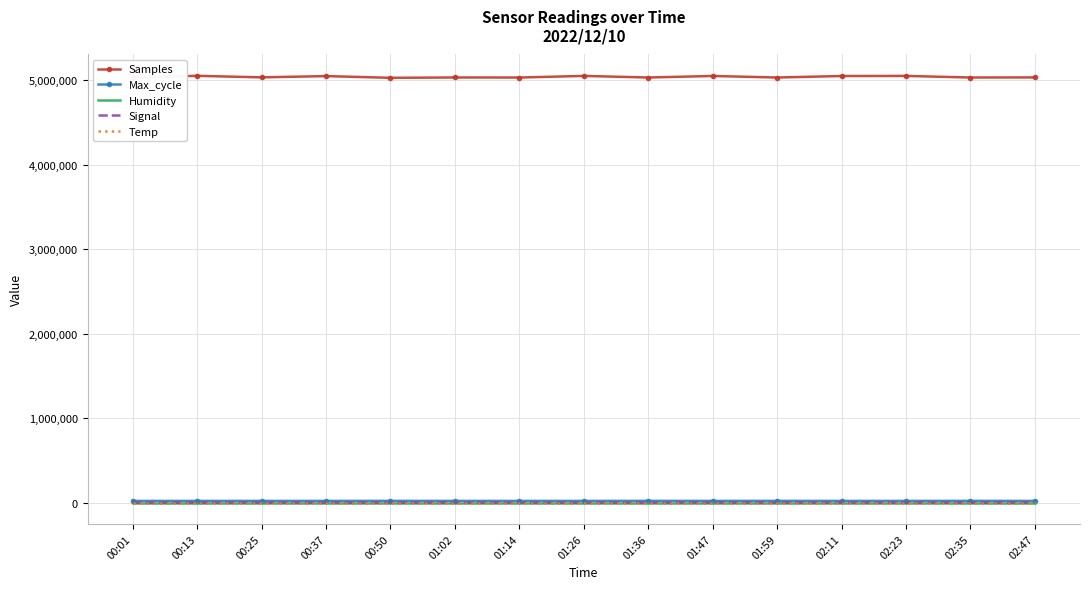

What is the highest value of the Samples series?

5052038.0